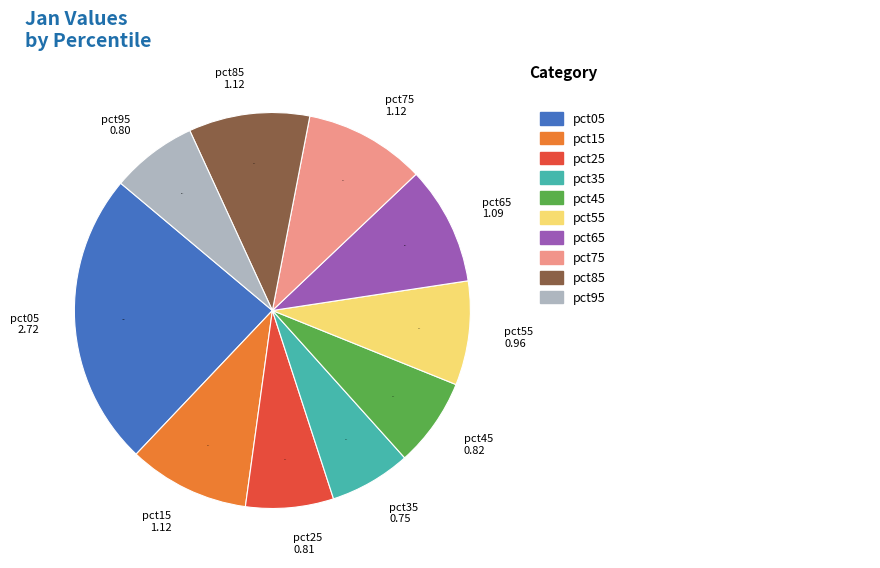

Is there any slice that represents more than half of the pie?

No